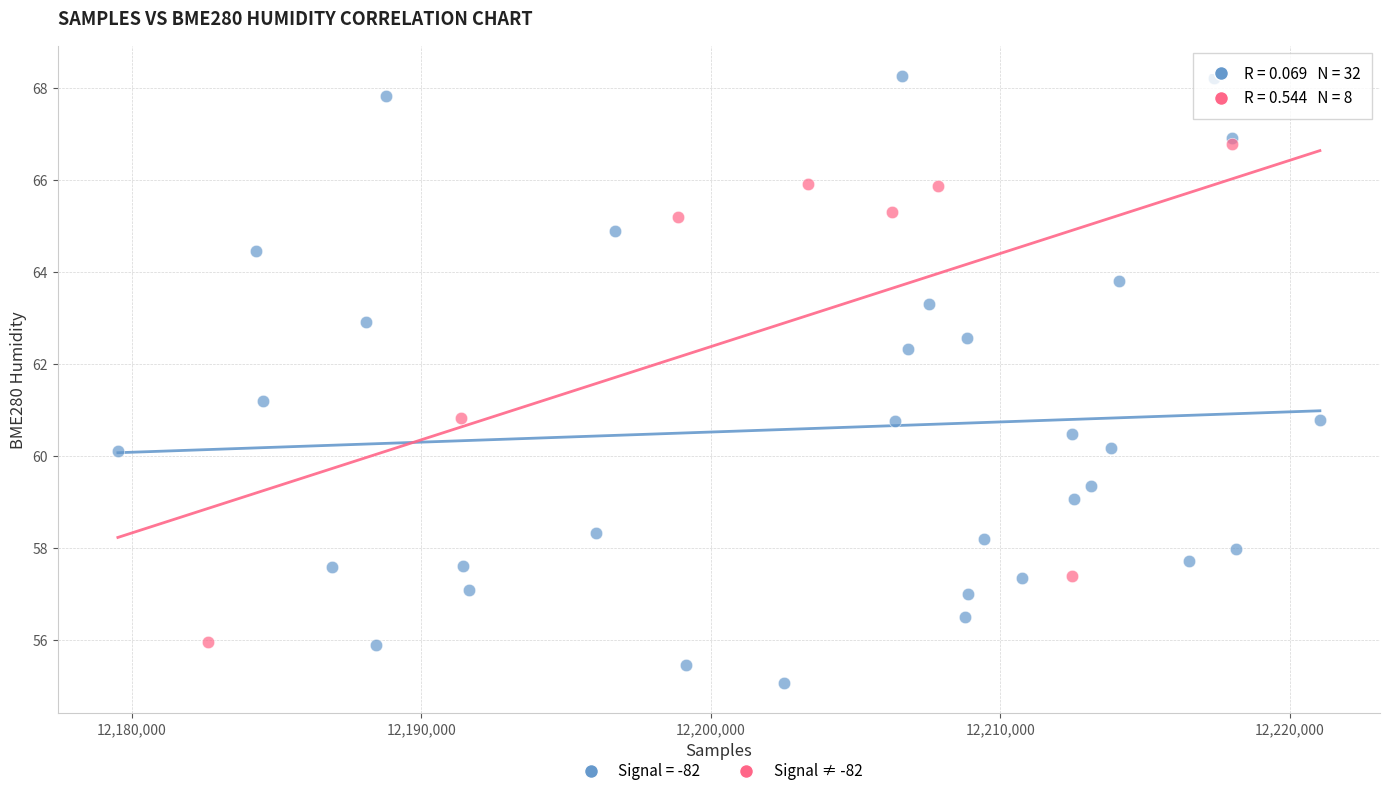

Which series contains the highest Y value?

Signal = -82